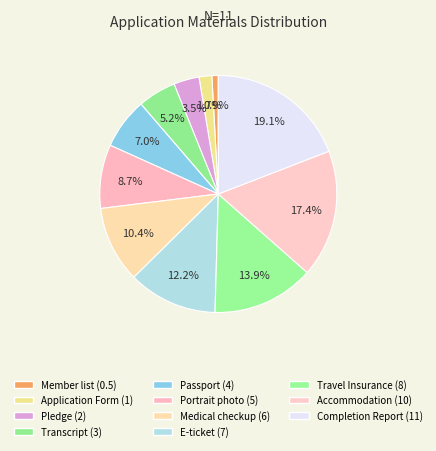

How many slices are in this pie chart?

11